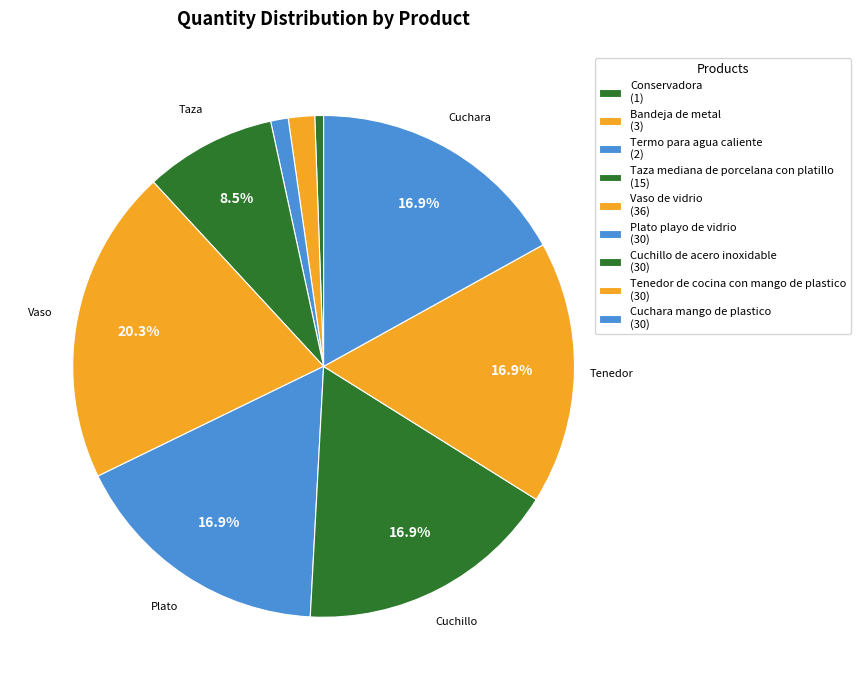

How many segments does this pie chart have?

9